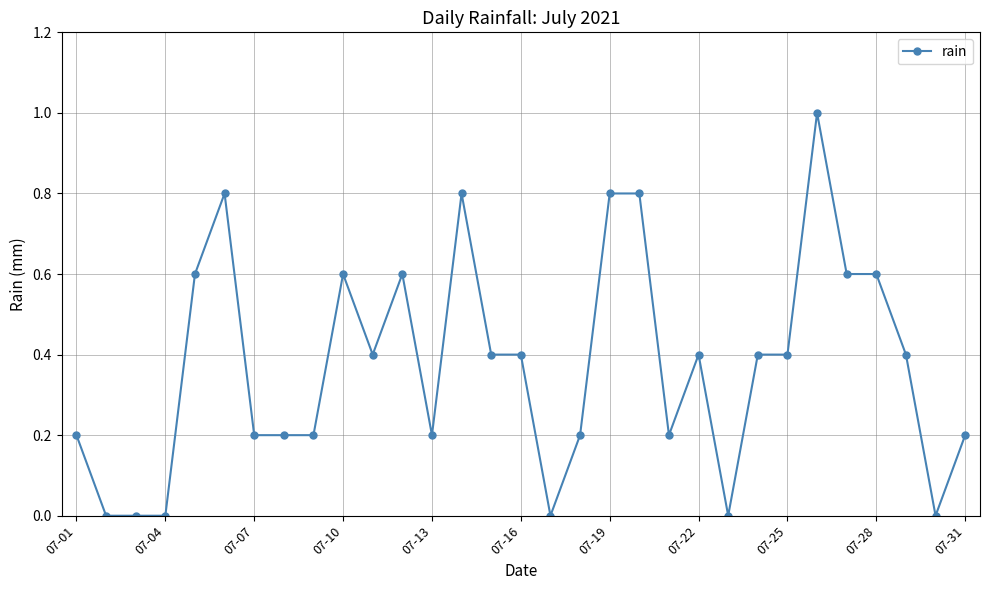

What is the value of the 5th point from the left?

0.6